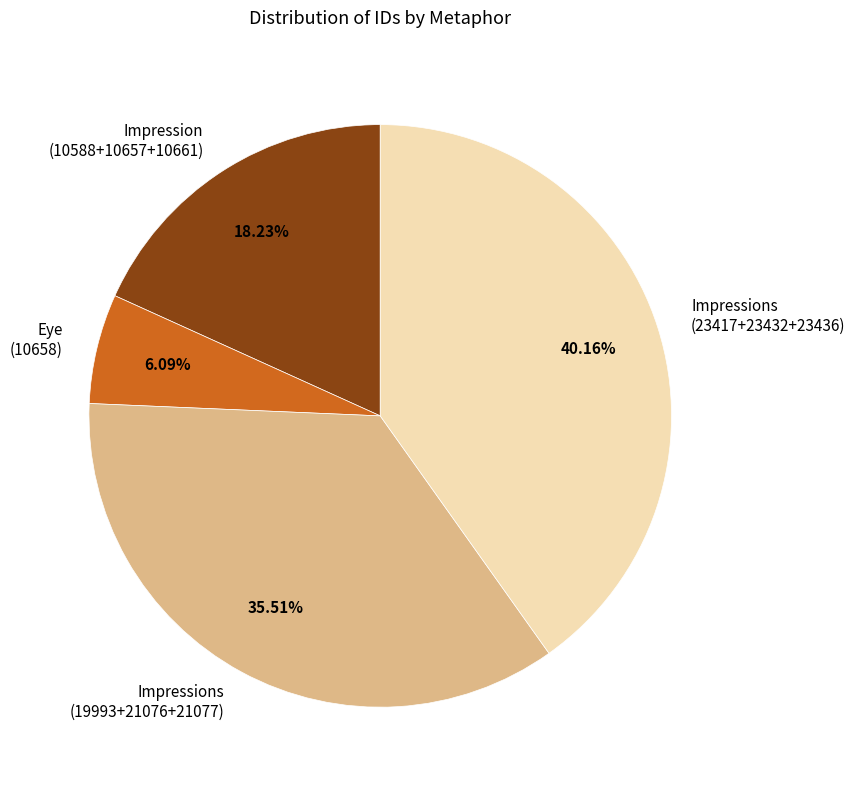

Rank the categories by value from lowest to highest.

Eye (10658), Impression (10588+10657+10661), Impressions (19993+21076+21077), Impressions (23417+23432+23436)